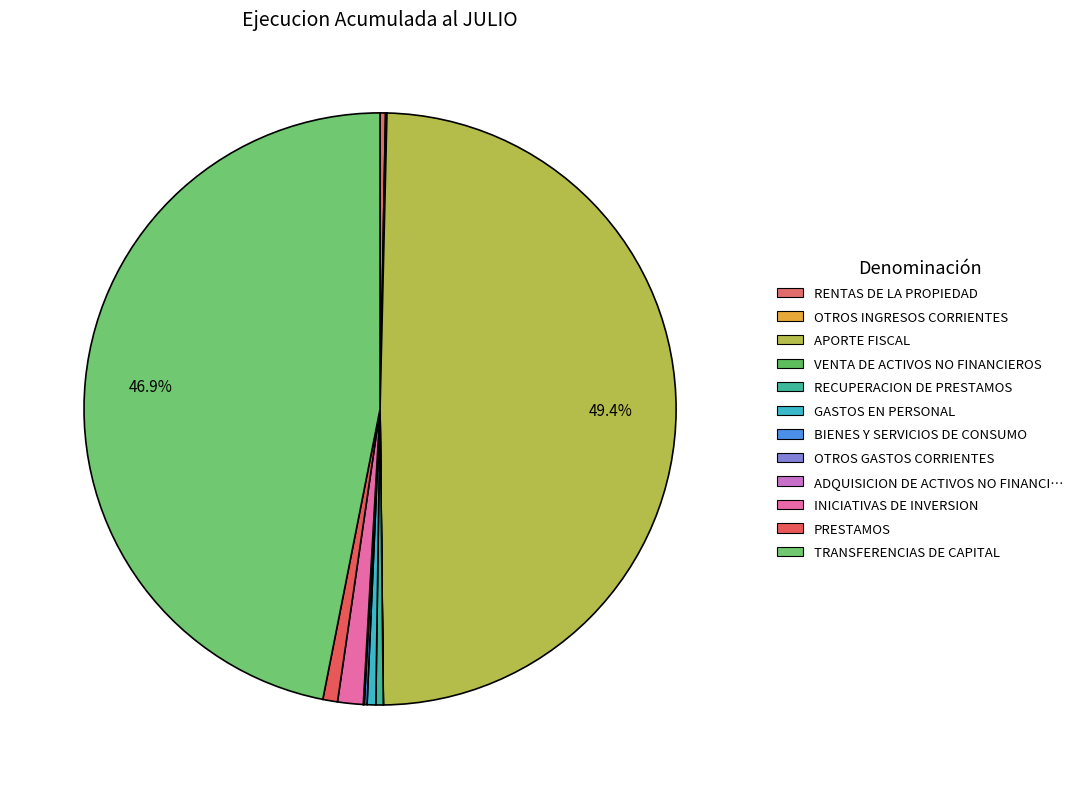

To the nearest percent, what is the average slice percentage?

8%